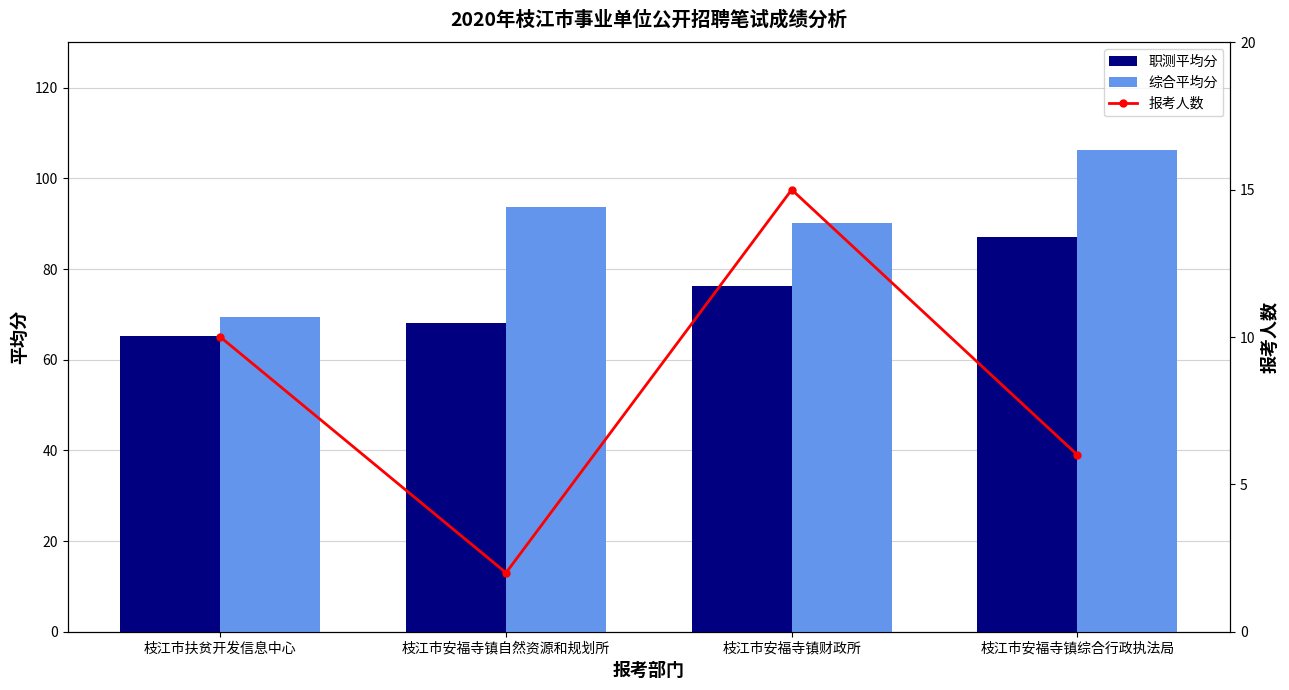

How many 报考人数 values are between 6 and 15?

3